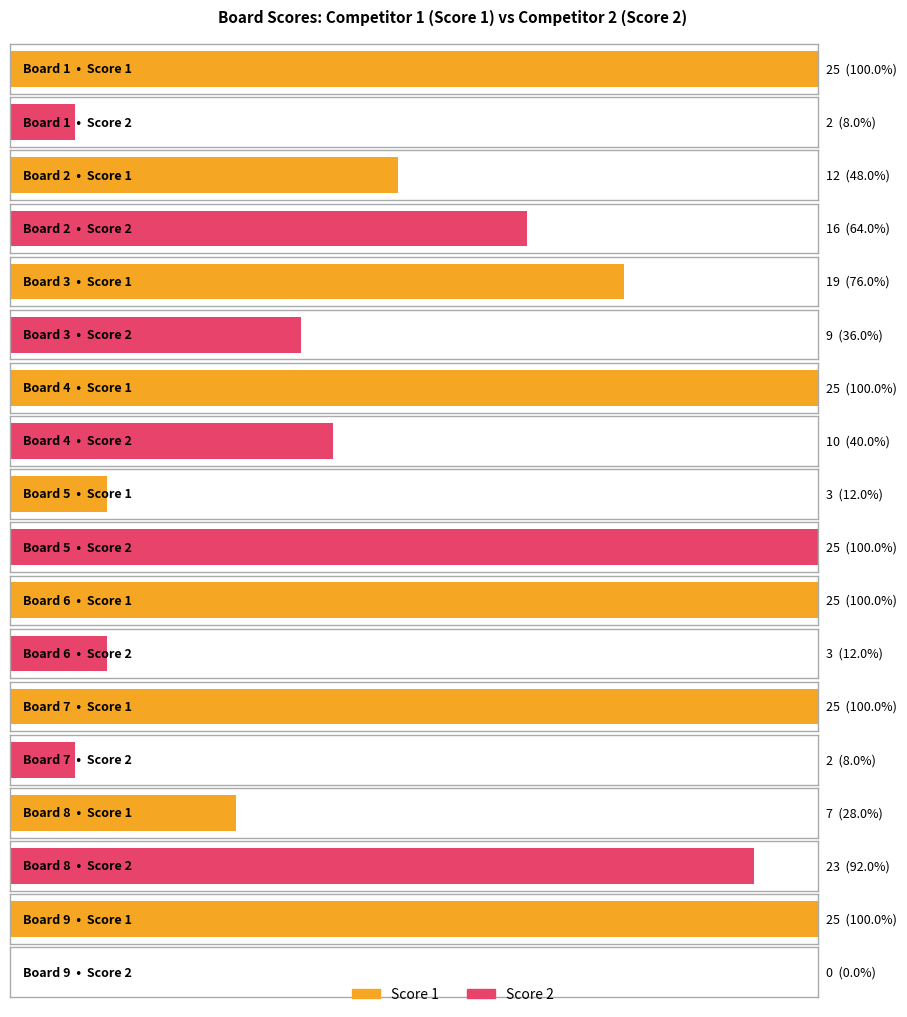

What are all the series names shown in the legend?

Score 1, Score 2